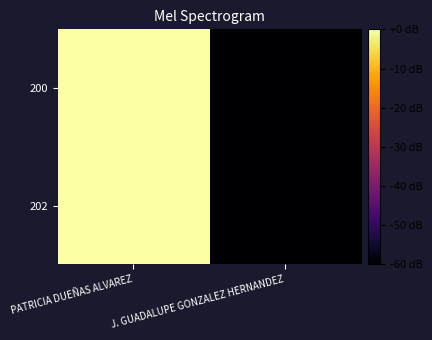

Which label corresponds to the smallest value in the chart?

J. GUADALUPE GONZALEZ HERNANDEZ